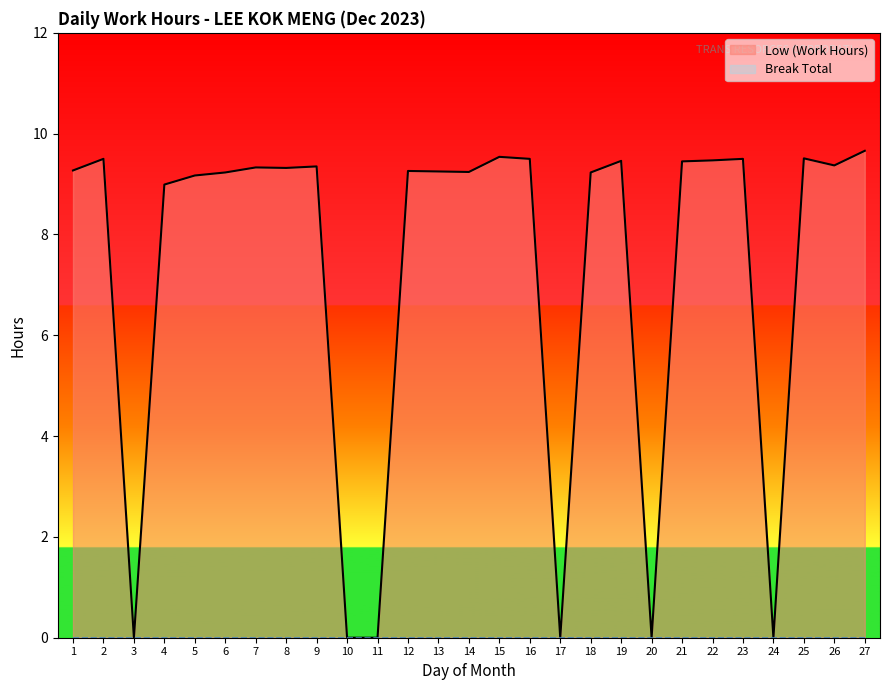

The chart shows a value of 15.5 at 8. True or false?

False